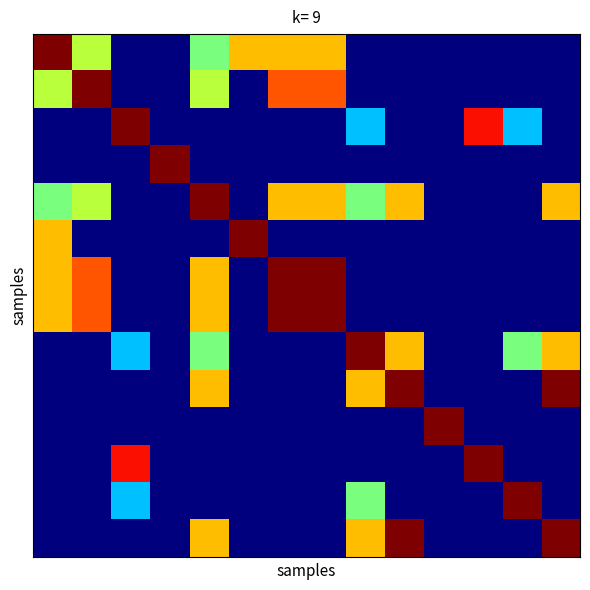

At how many categories does at least one series exceed 0?

14